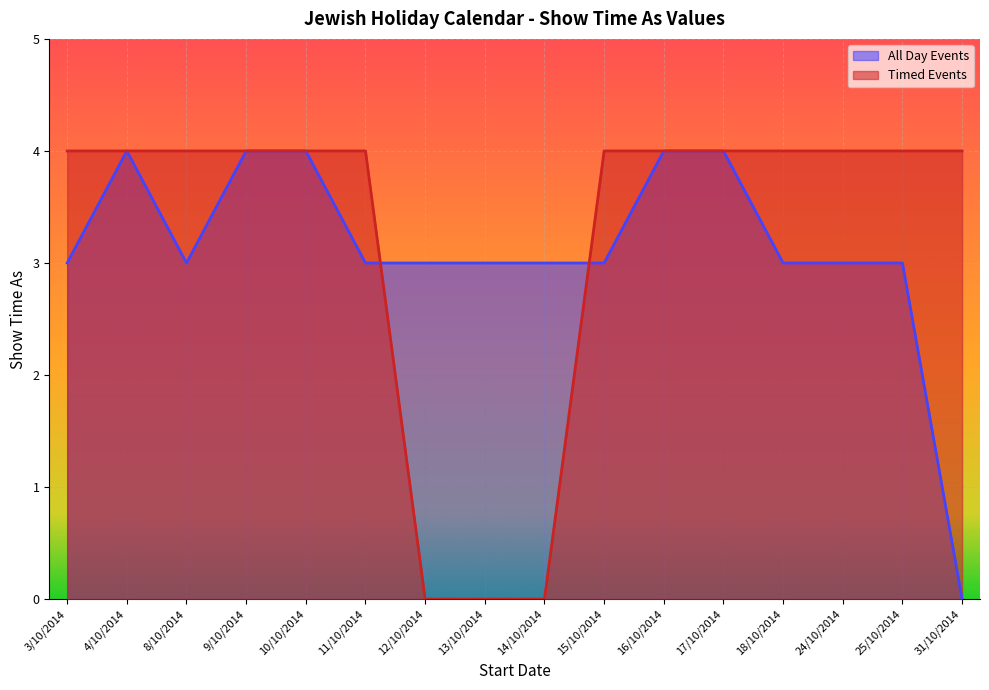

How many values in the All Day Events series exceed 3?

5